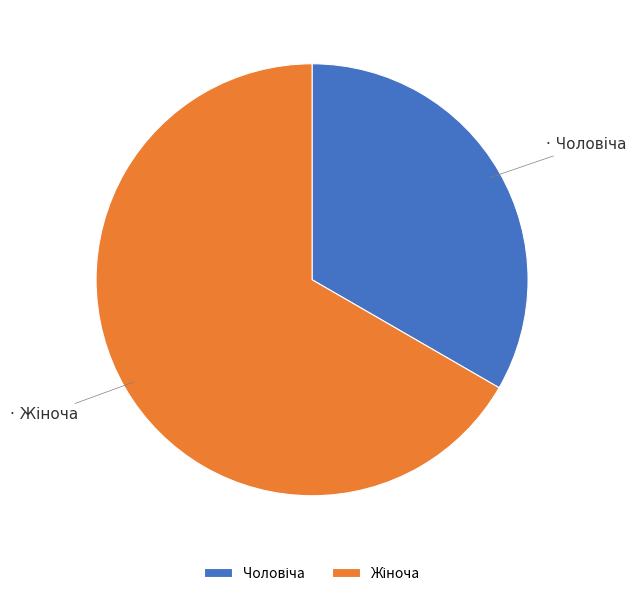

Is there a majority slice in this chart?

Yes